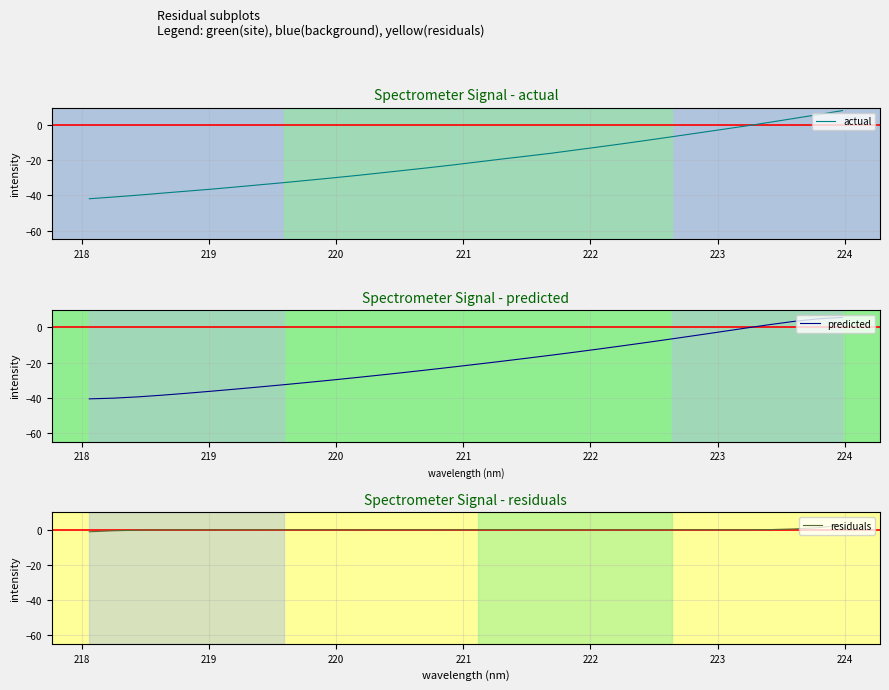

What is the highest value of the predicted series?

5.7